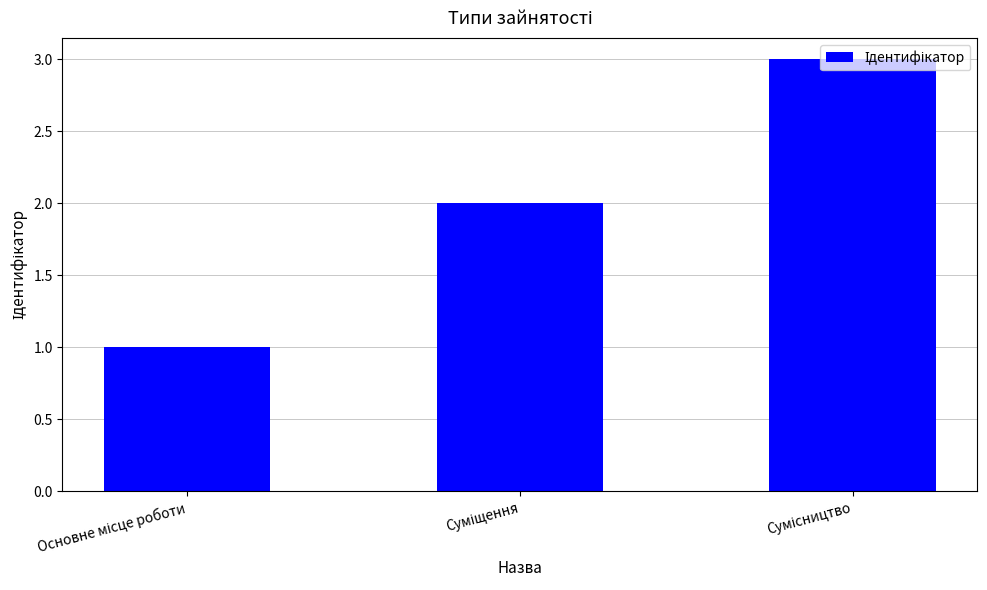

What is the sum of all values?

6